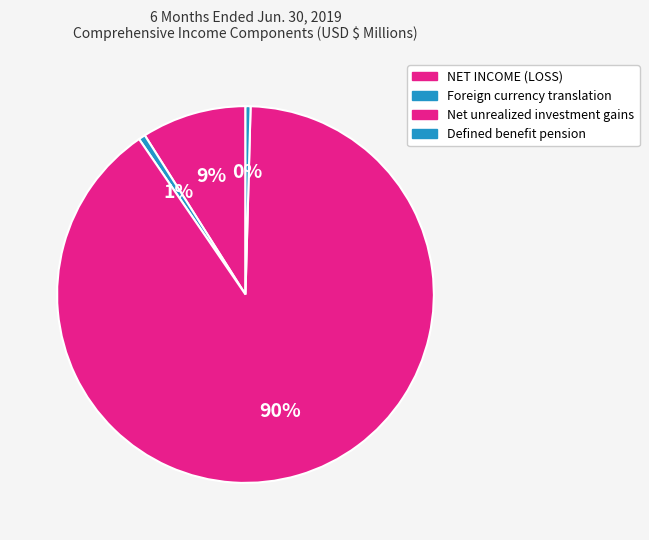

Rank the categories by value from highest to lowest.

Net unrealized investment gains, NET INCOME (LOSS), Foreign currency translation, Defined benefit pension